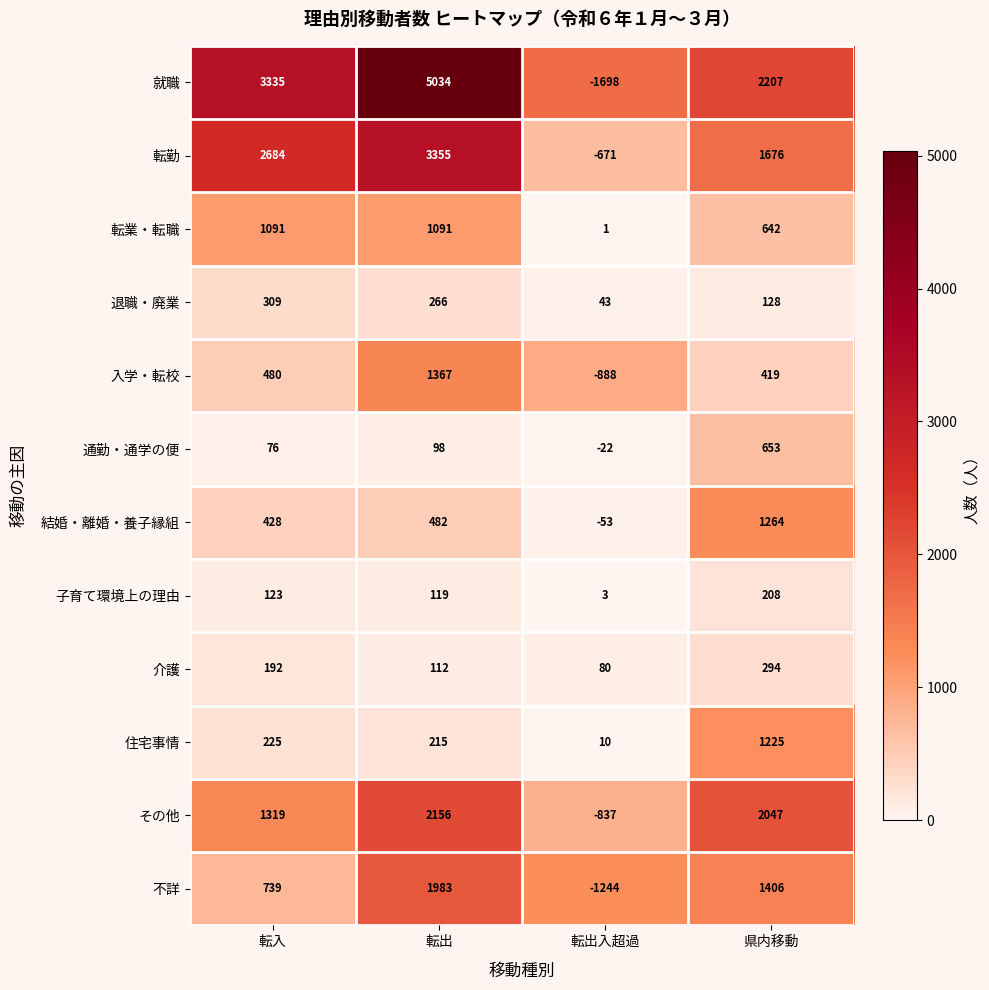

Between 転入 and 県内移動, which series saw the biggest shift?

就職